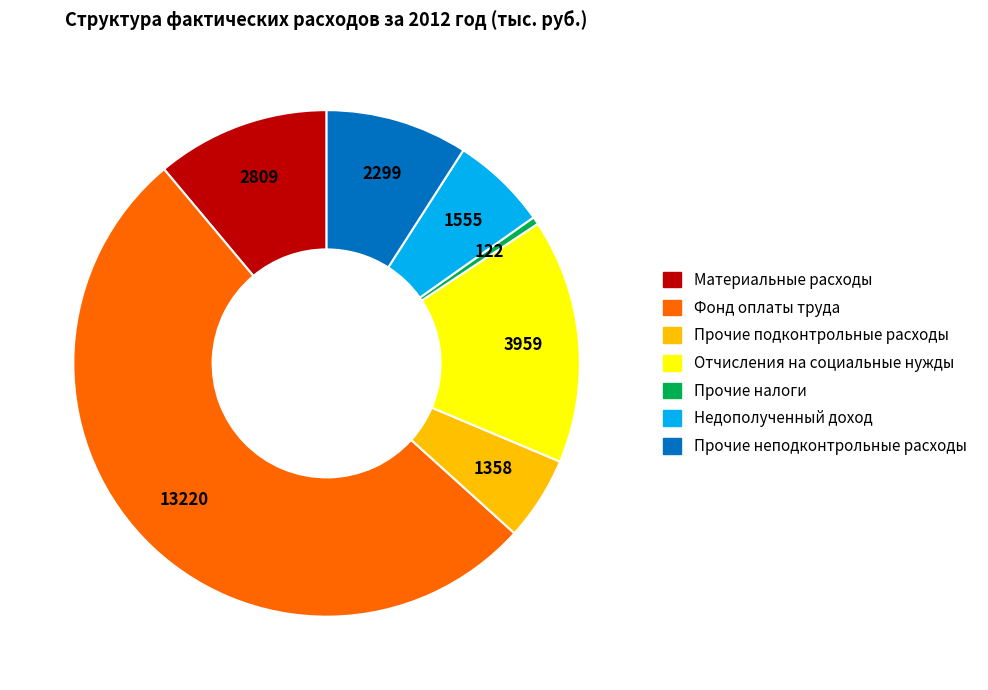

Which slice is the smallest?

Прочие налоги